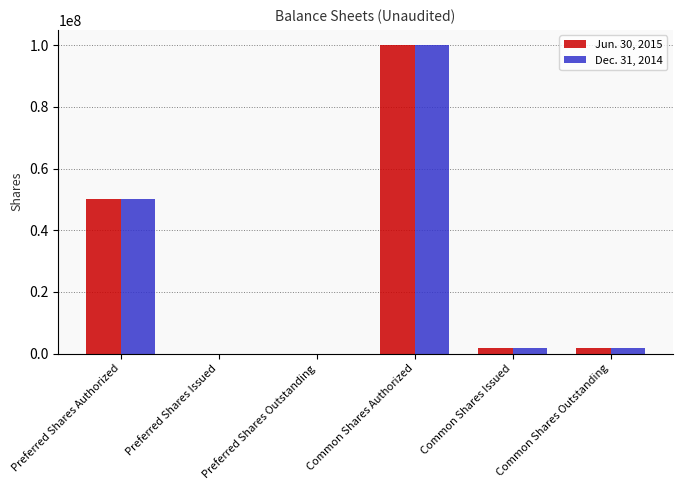

What is the maximum value shown in the chart?

100000000